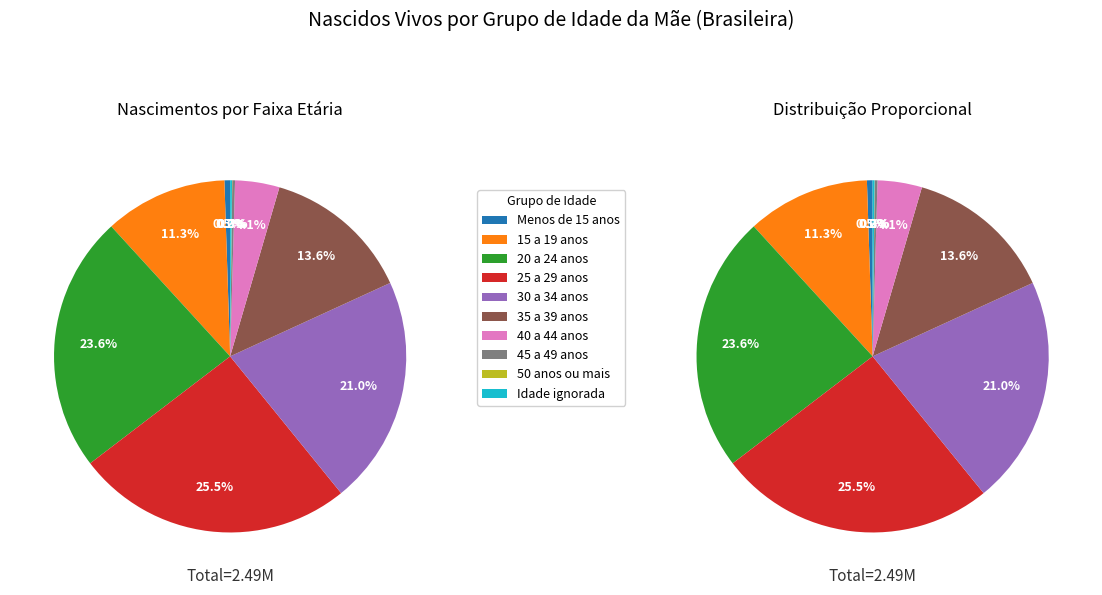

To the nearest percent, what is the average slice percentage?

10%